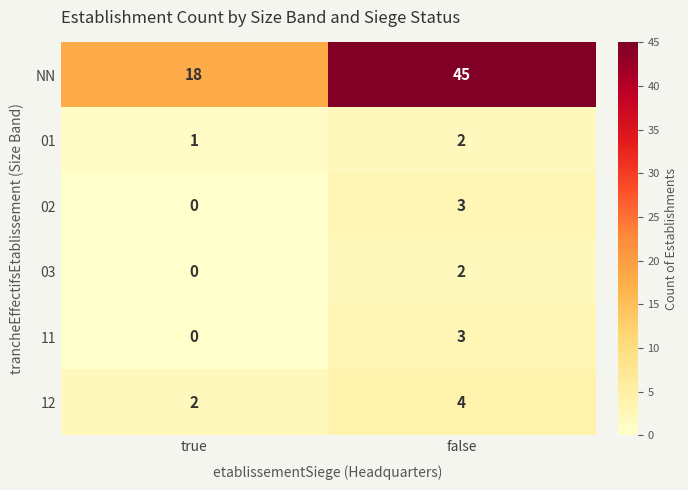

List the labels in order of NN value, smallest first.

true, false